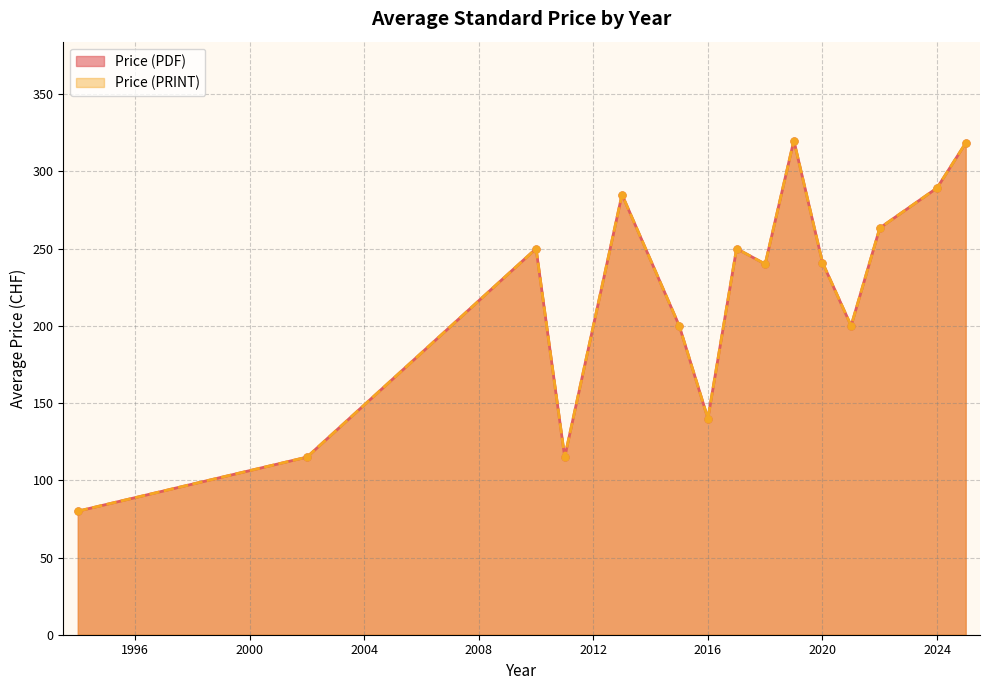

True or false: Price (PDF) and Price (PRINT) cross at least once.

False